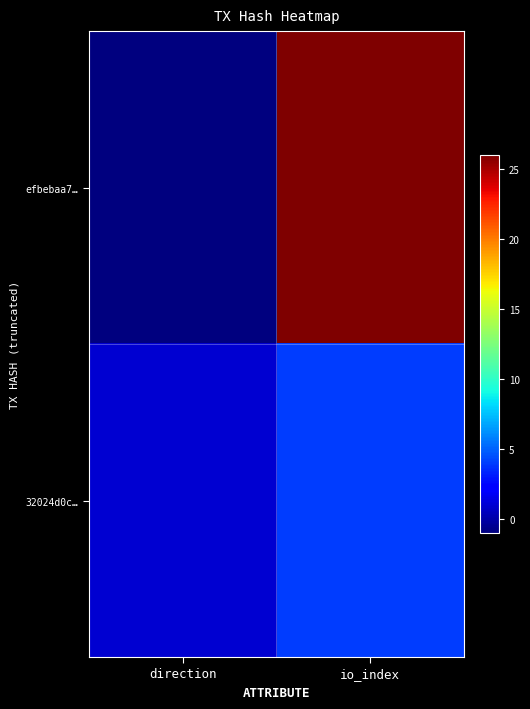

At io_index, list the series in order from largest to smallest.

efbebaa7…, 32024d0c…